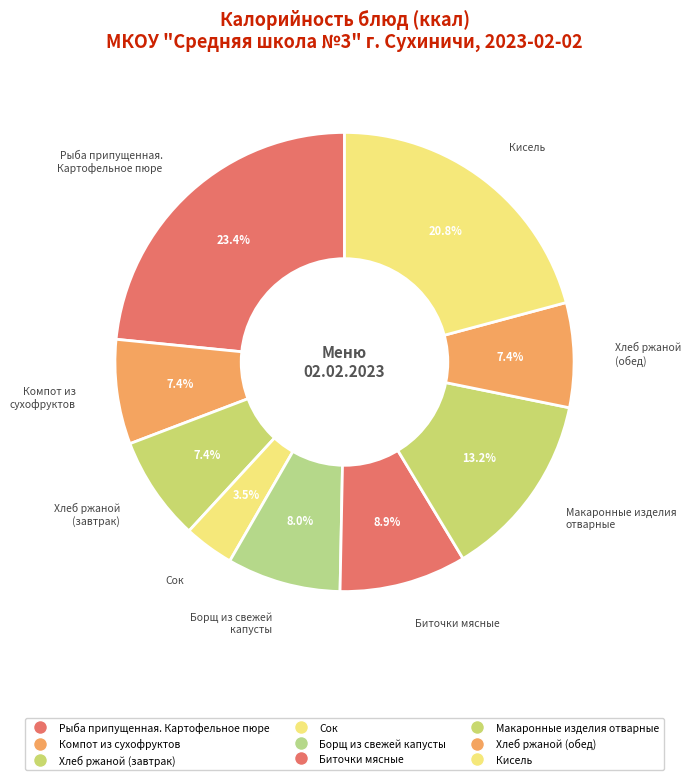

Which has a higher value, Кисель or Биточки мясные?

Кисель